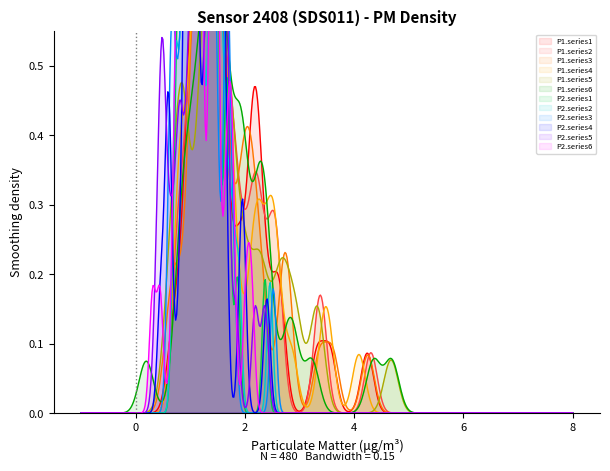

At which category does 02:00-04:00 P2 reach its first local peak?

2